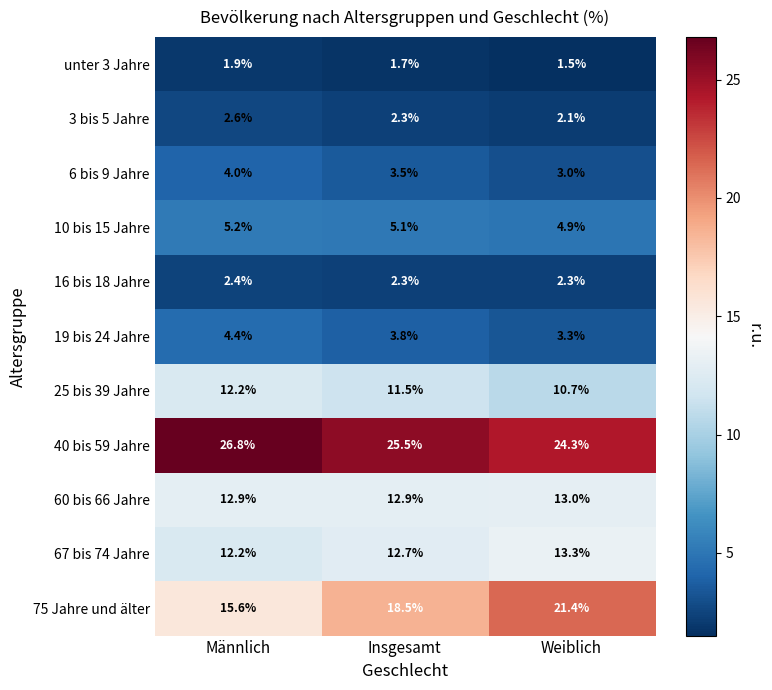

What is the average value of the 6 bis 9 Jahre series?

3.5